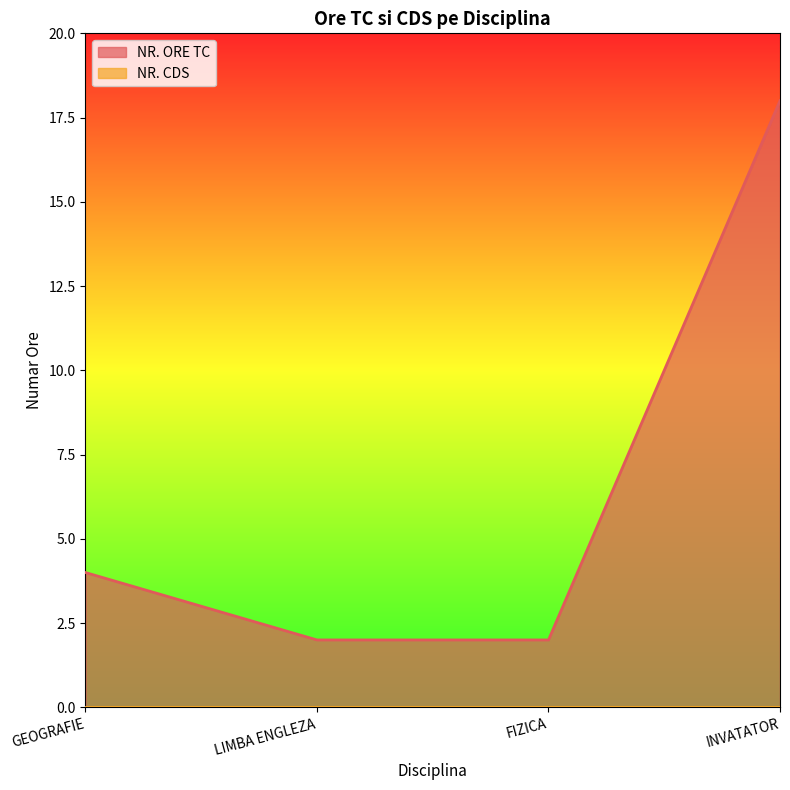

What is the change in value from GEOGRAFIE to LIMBA ENGLEZA?

-2